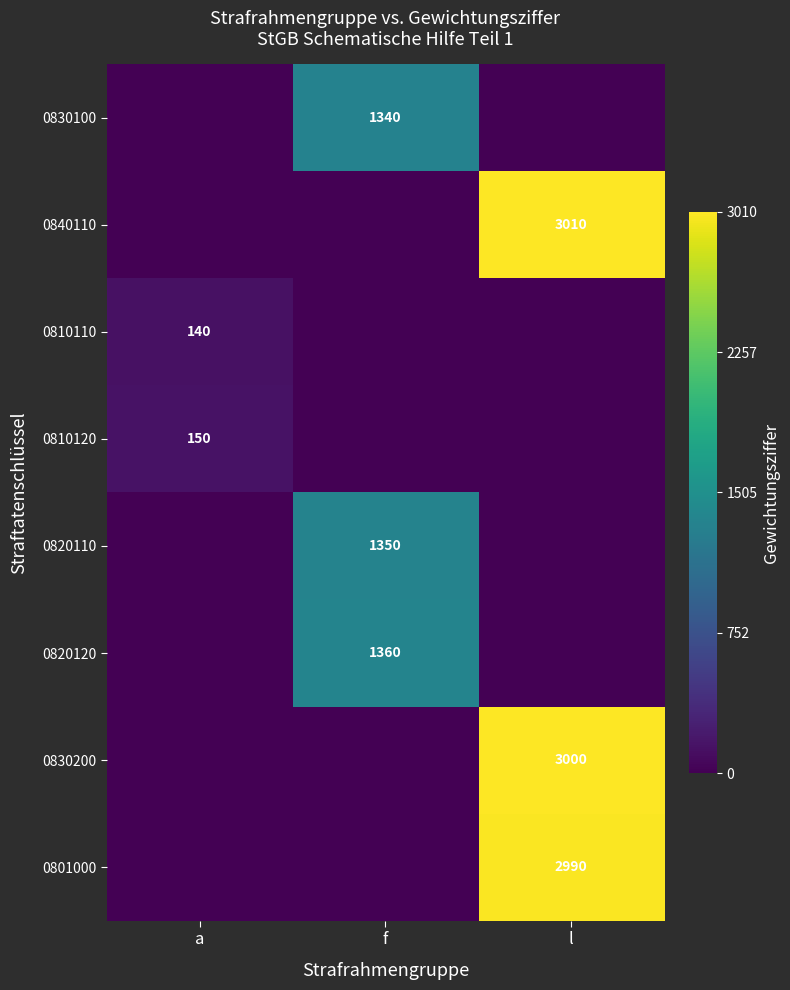

Which label corresponds to the smallest value in the chart?

a